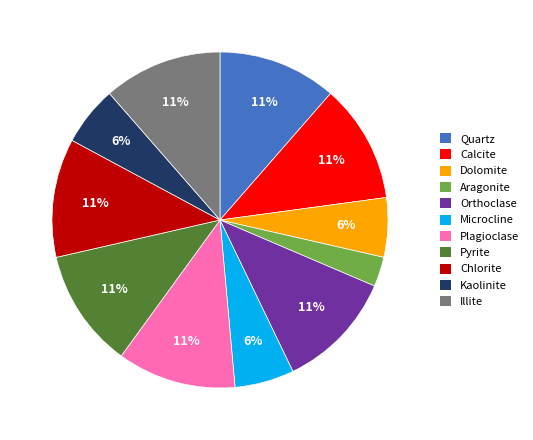

To the nearest percent, what portion does Kaolinite represent?

6%